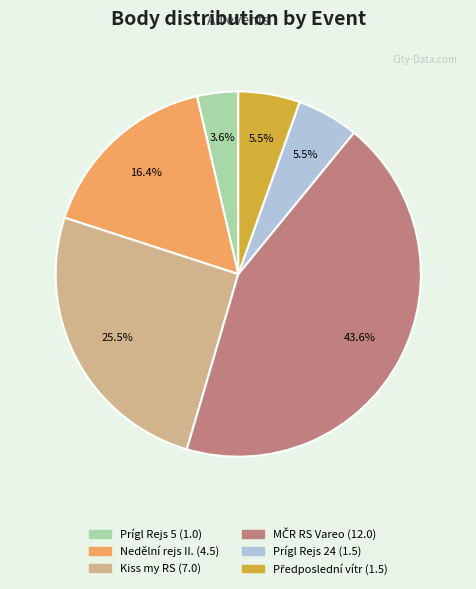

What portion of the pie excludes Prígl Rejs 5?

96.4%